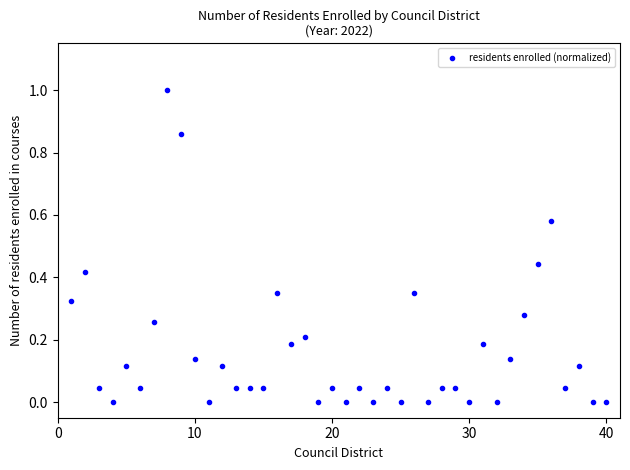

What is the range of Y values (max minus min)?

1.0